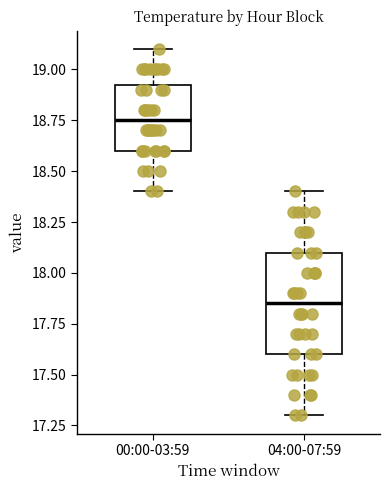

Comparing the boxes themselves (not the whiskers), which one is the tallest?

04:00-07:59